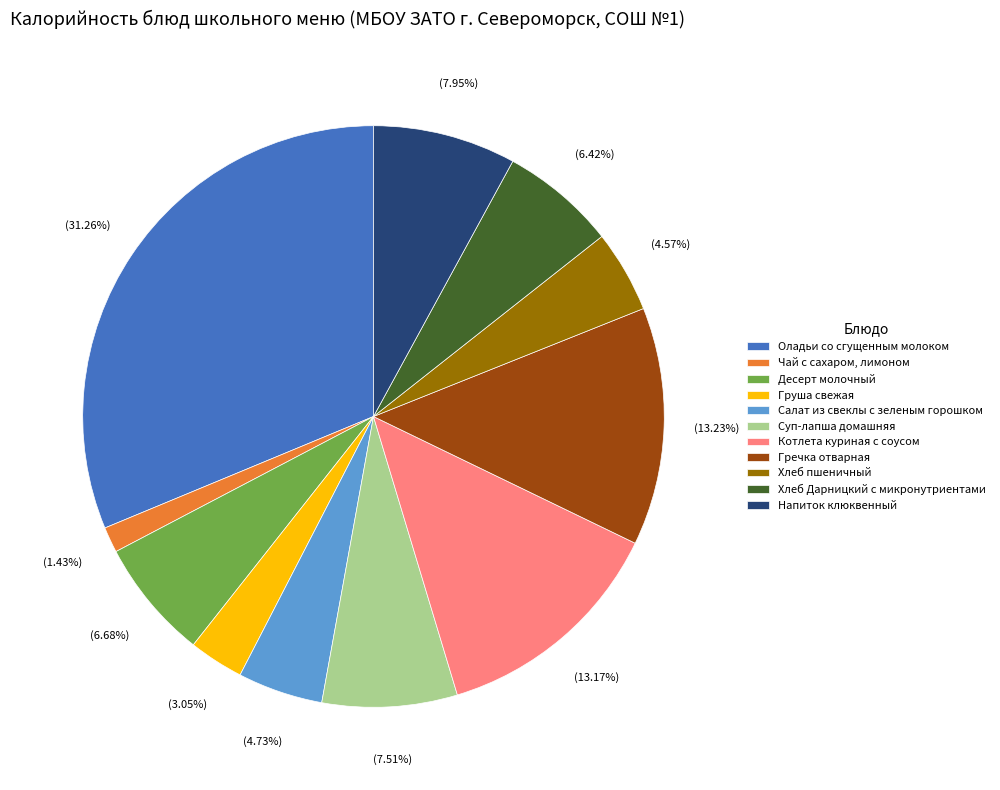

What percentage is the Груша свежая slice, to the nearest percent?

3%